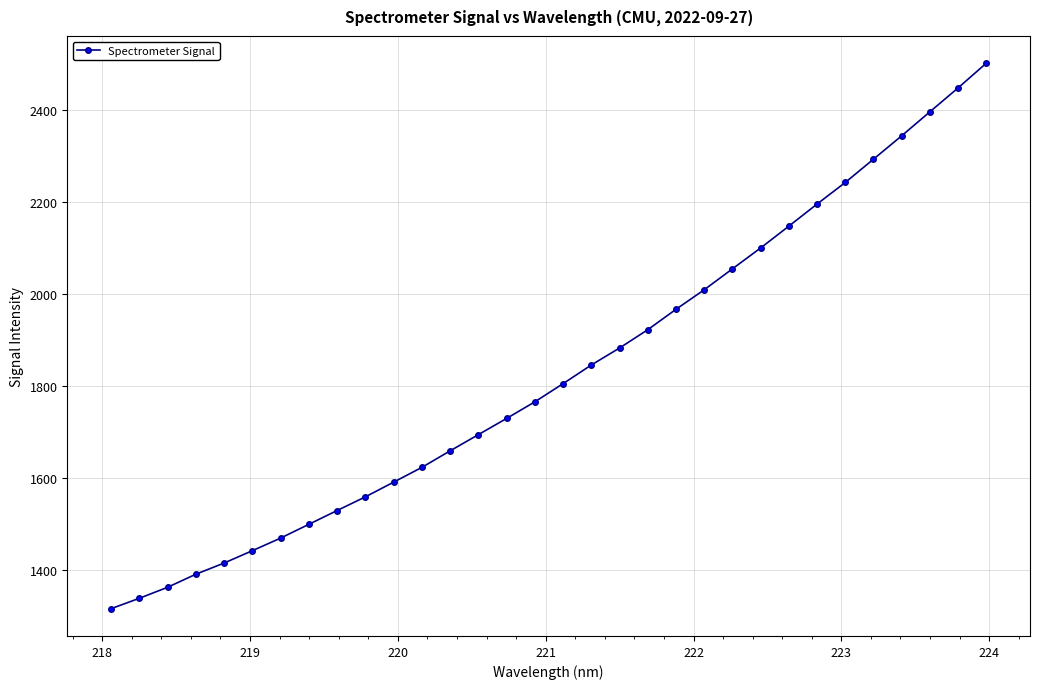

How many lines are shown in the chart?

1